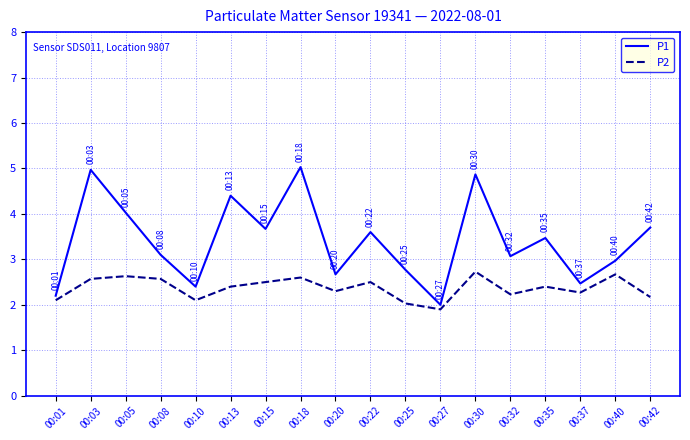

What is the maximum value for P1?

5.0